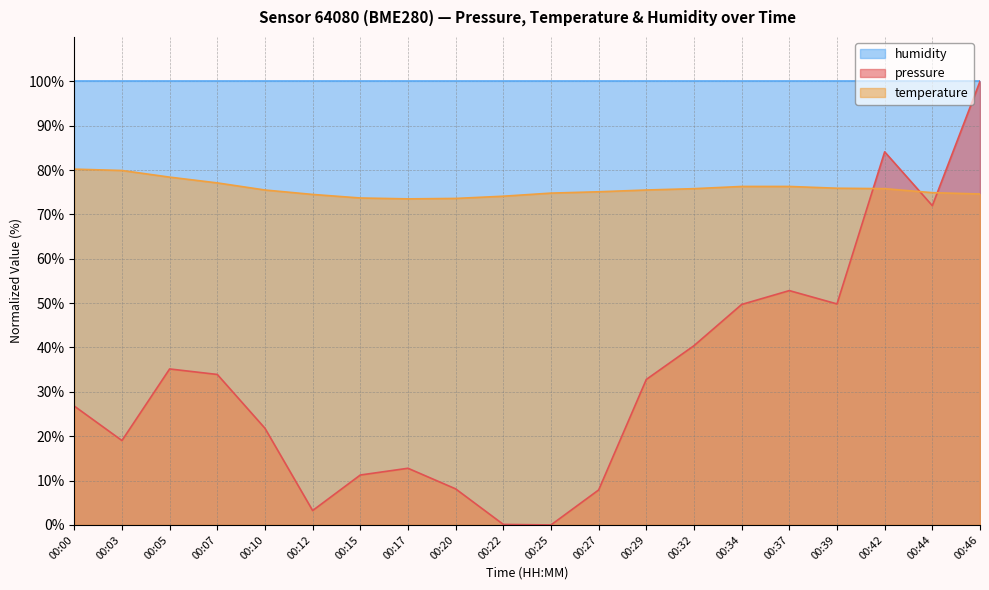

At which category is the sum across all series the highest?

00:46